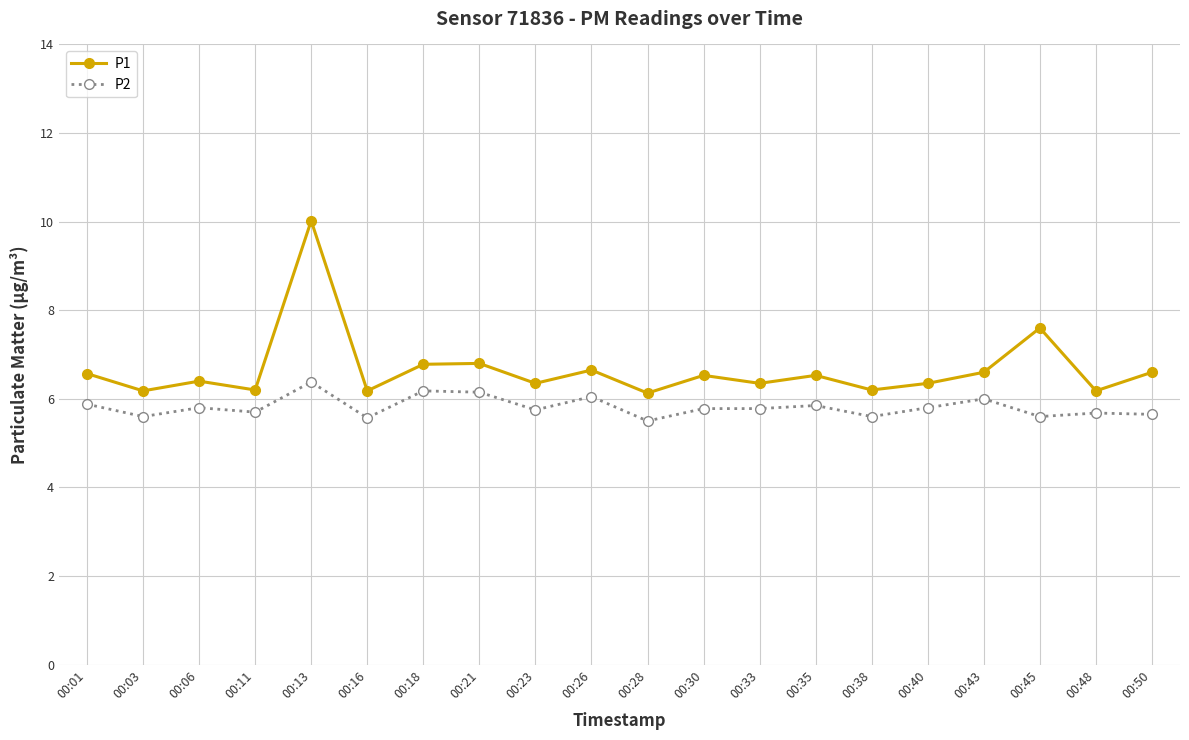

True or false: P1 and P2 cross at least once.

False